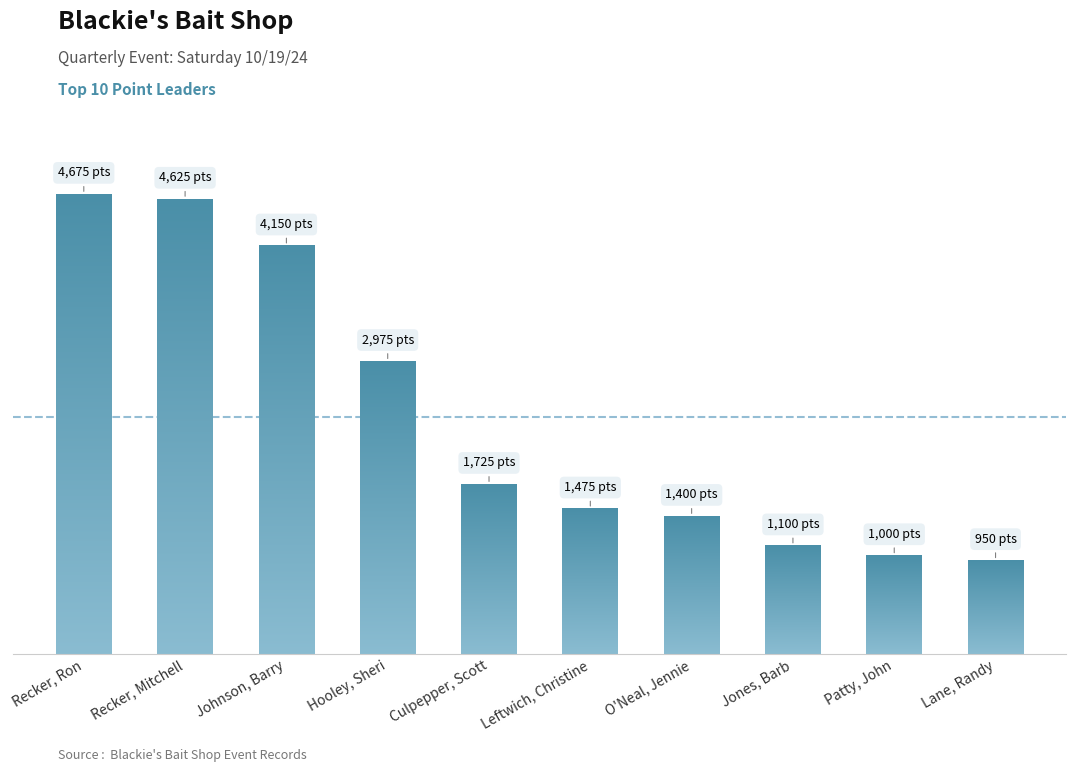

What is the difference between the maximum and minimum values?

3725